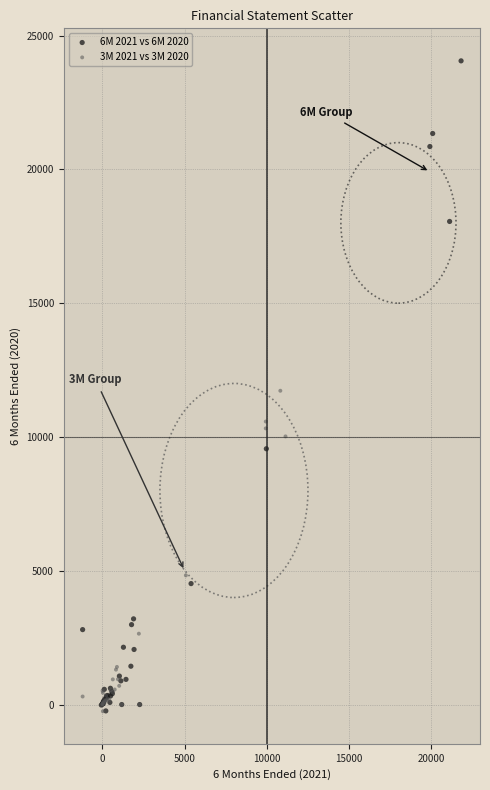

Which series contains the highest Y value?

6M 2021 vs 6M 2020